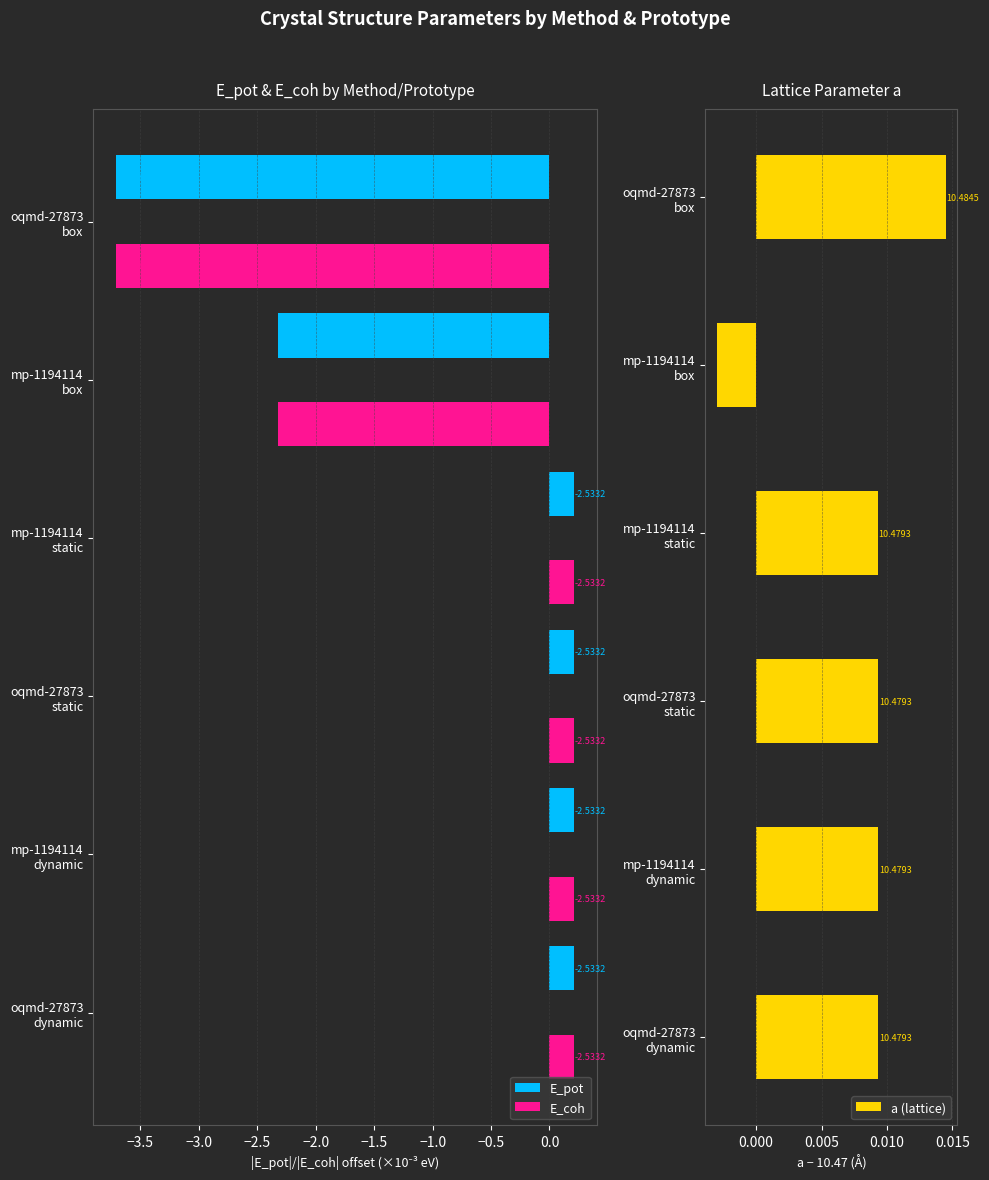

How many negative values does the E_coh series have?

2